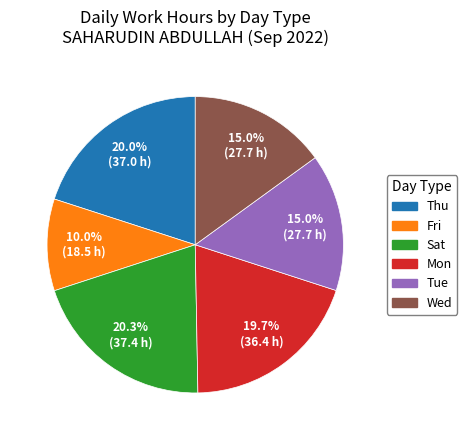

Is there any slice that represents more than half of the pie?

No